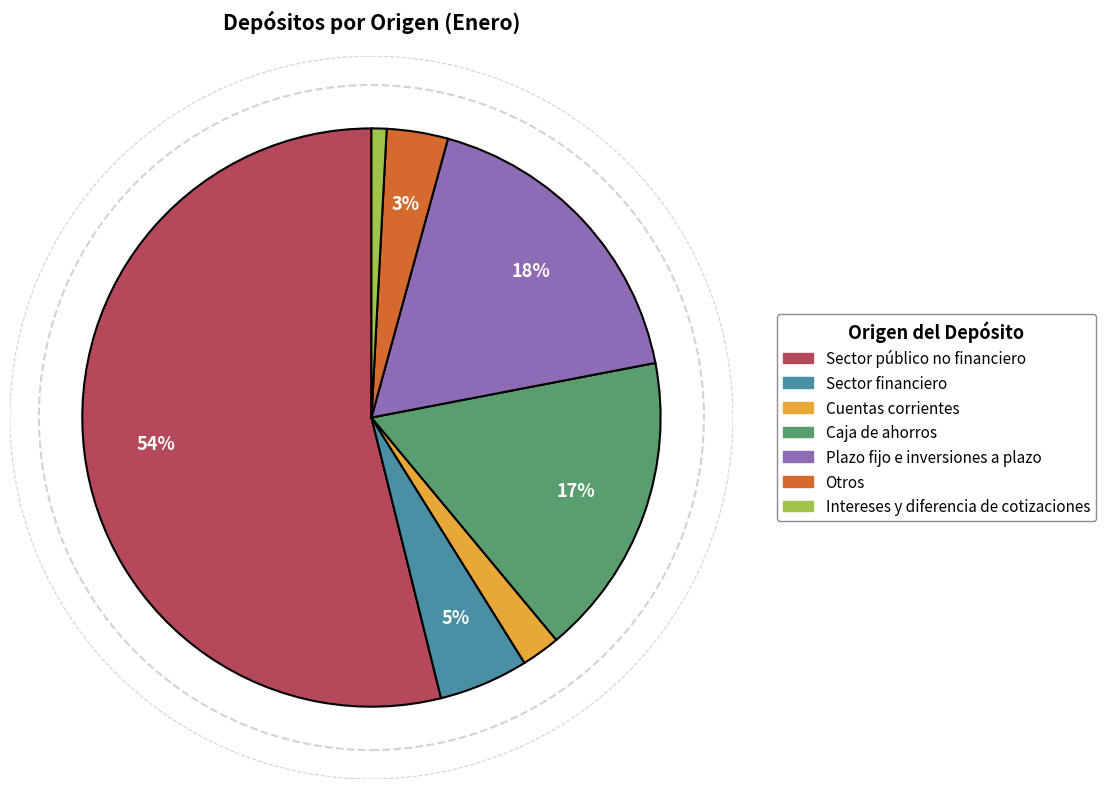

How many segments does this pie chart have?

7